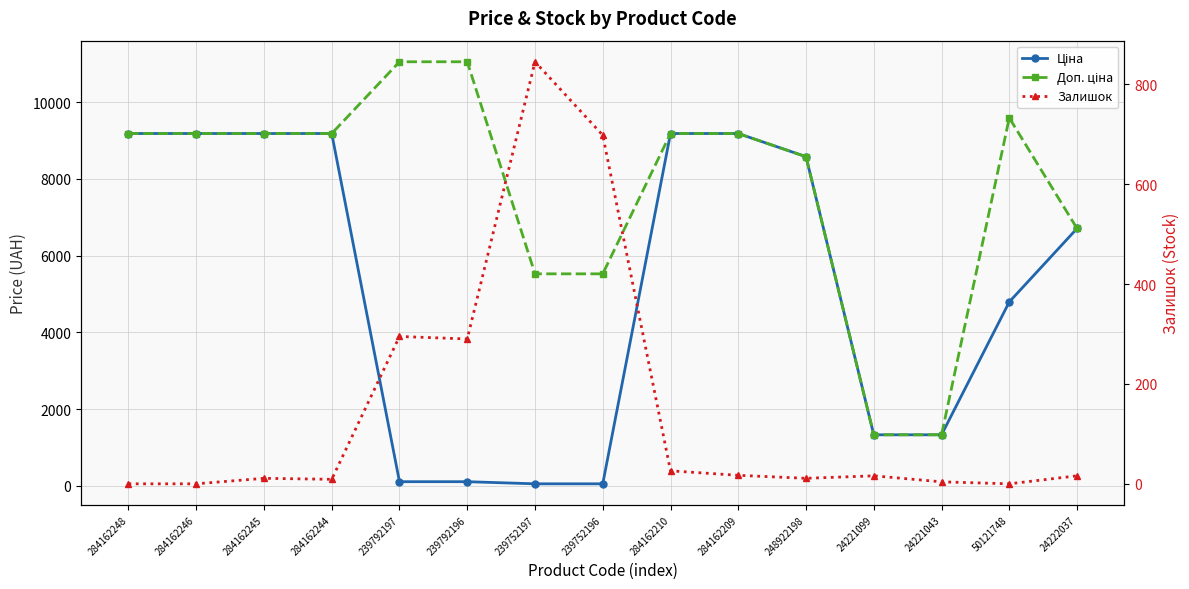

What is the lowest value of the Ціна series?

55.3